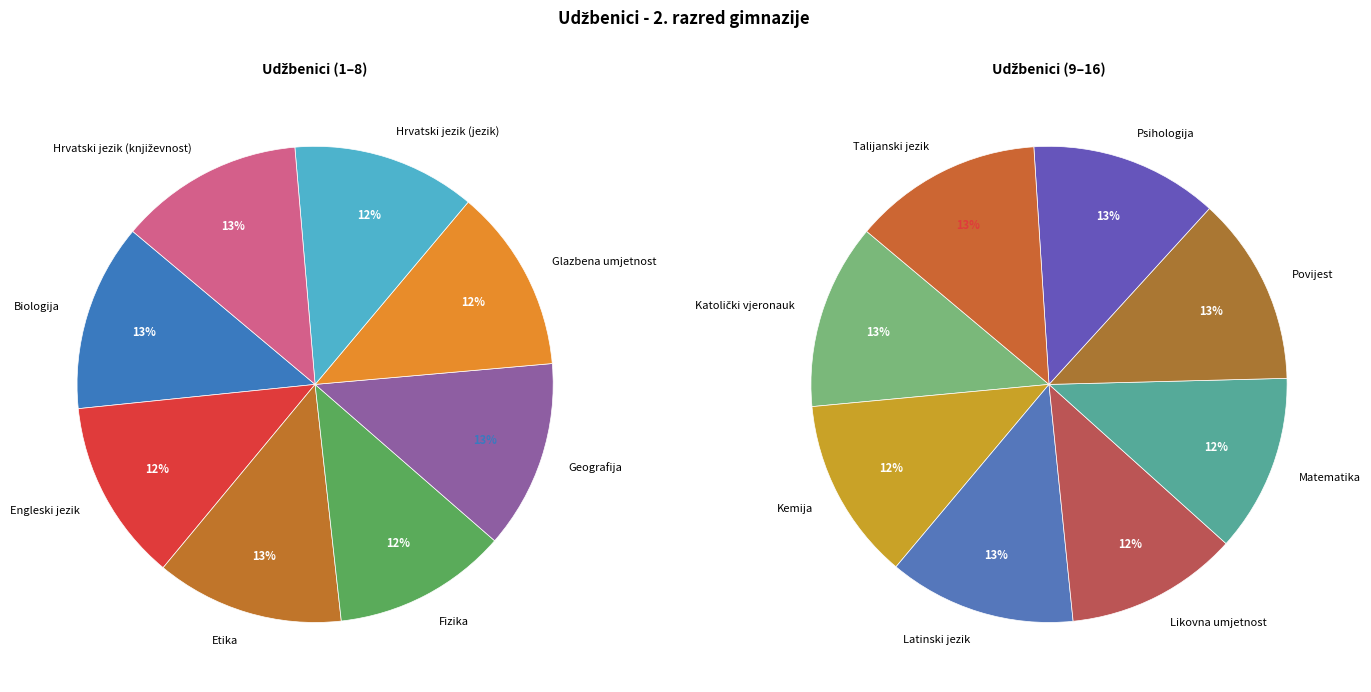

How many segments does this pie chart have?

16